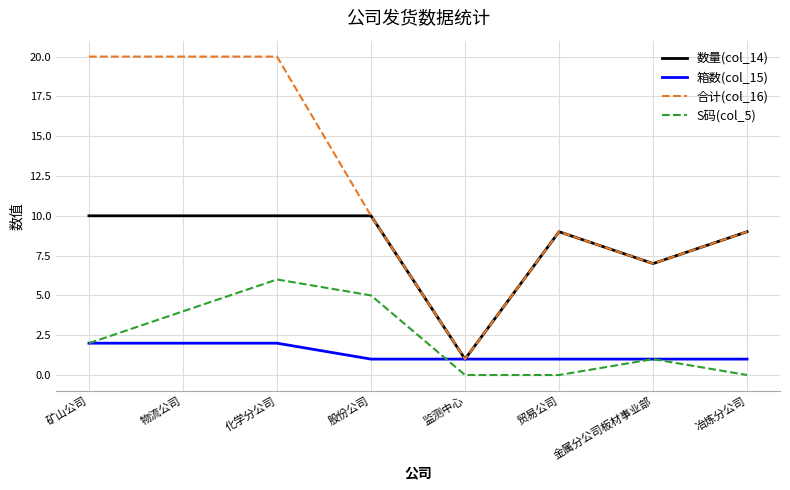

At which category is the sum across all series the highest?

化学分公司